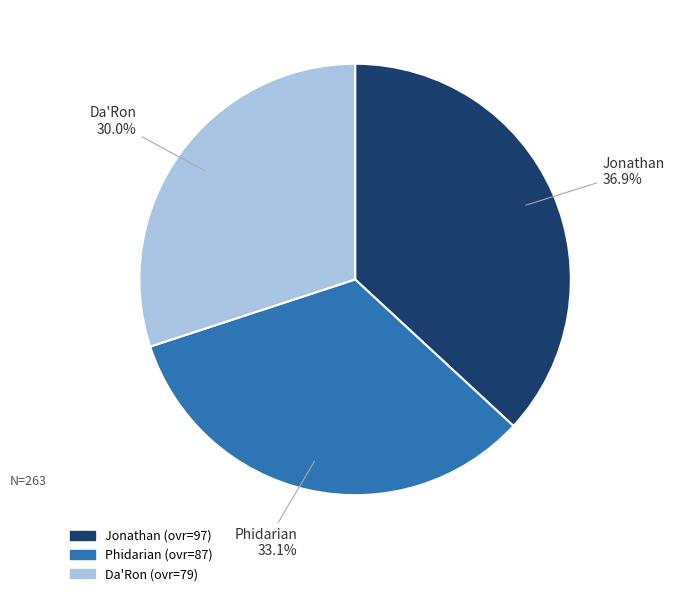

Approximately how many times larger is the value at Da'Ron compared to Phidarian?

0.9